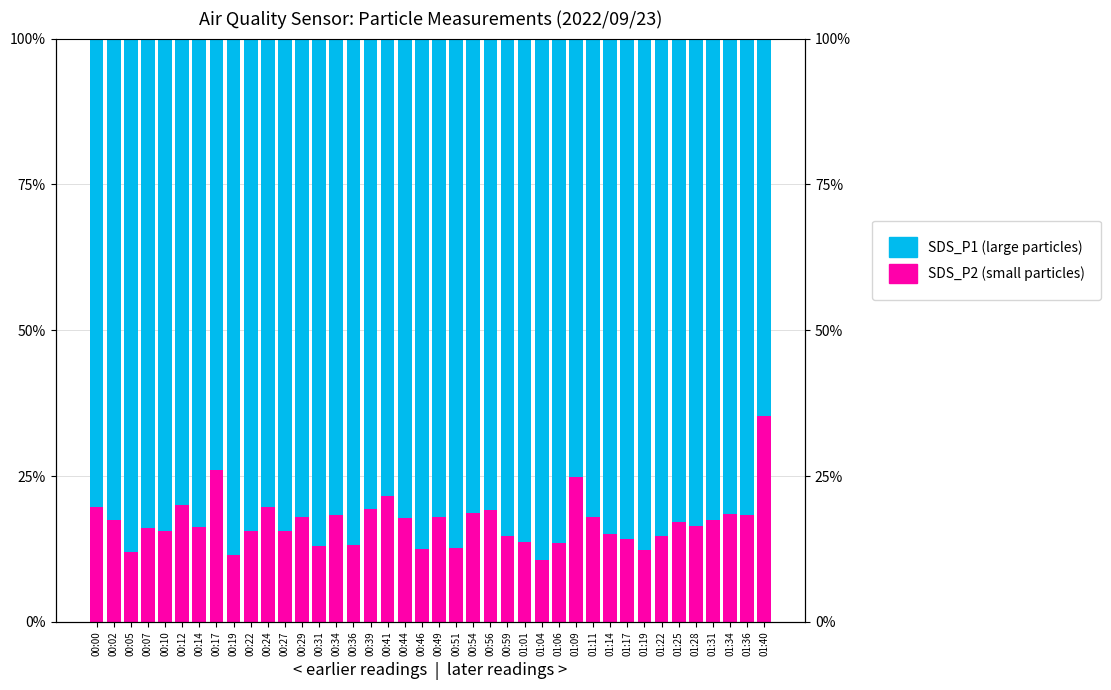

How many data points in SDS_P1 are less than 83?

20